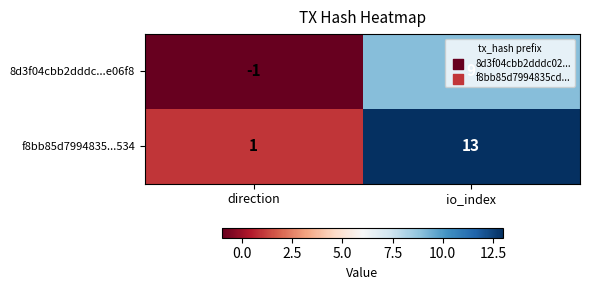

What is the total value across all series at io_index?

22